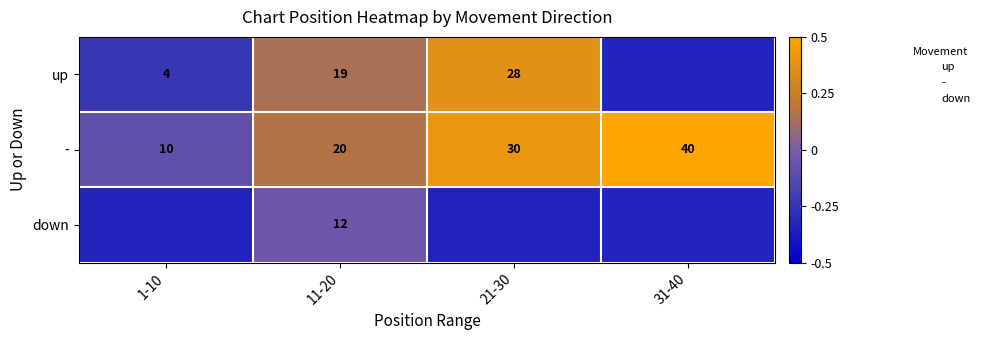

At which category does the chart reach its peak across all series?

31-40